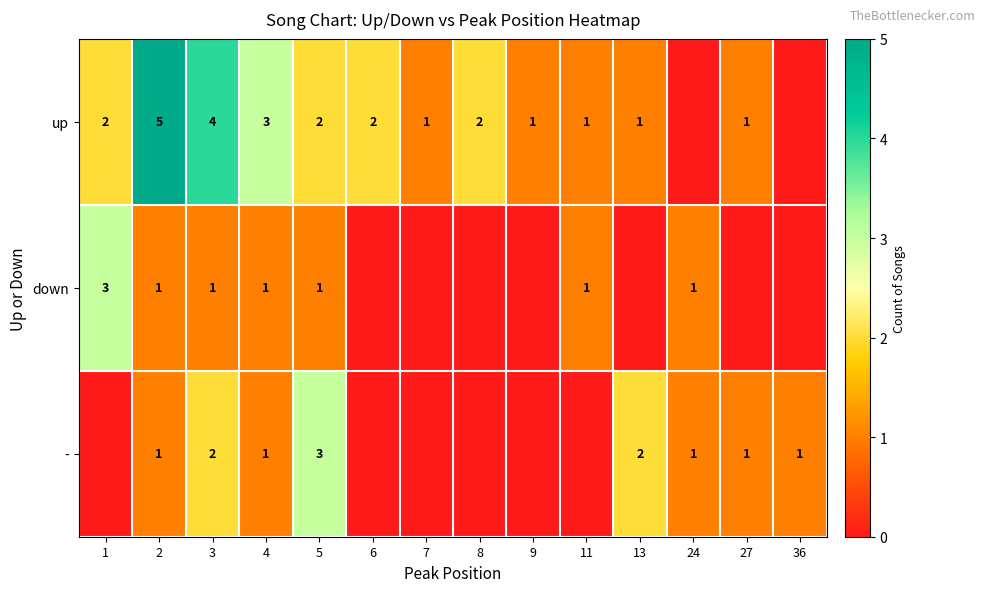

Count the number of data series in this chart.

3